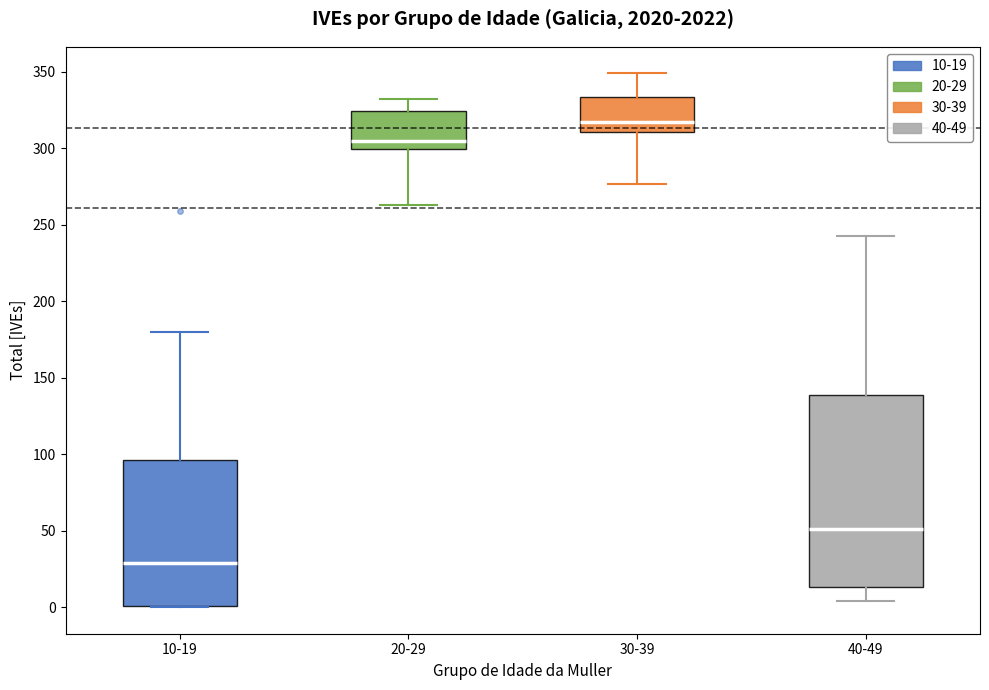

Which box's median line is the highest?

30-39